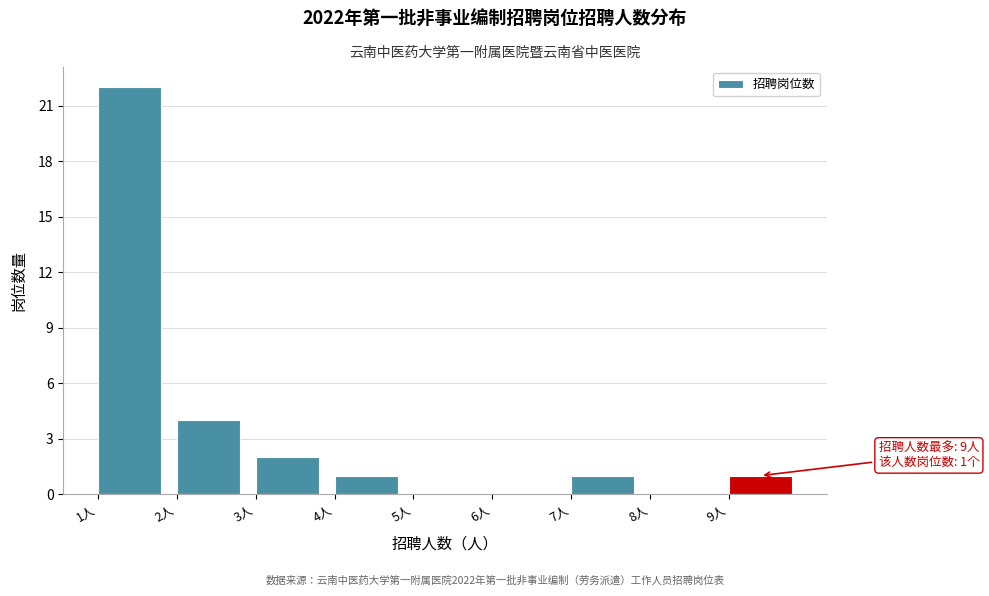

Over which range of the x-axis is the bar tallest?

1 to 2